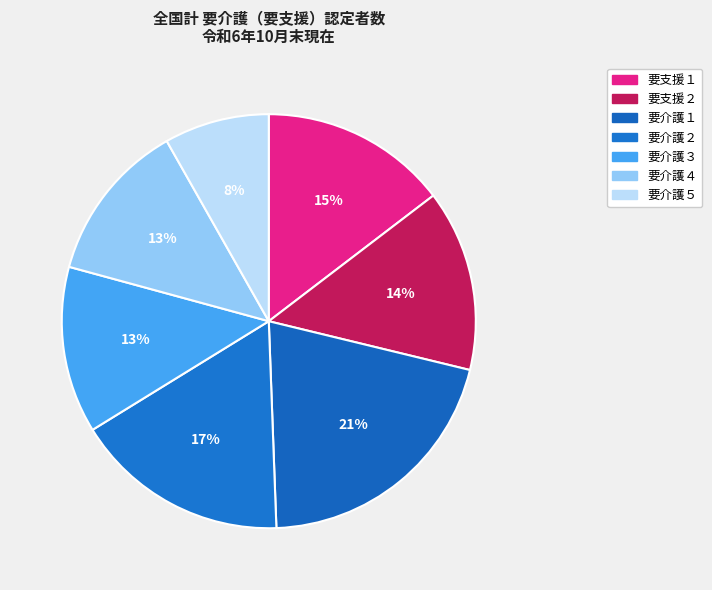

What is the change in value from 要支援２ to 要介護１?

+465771